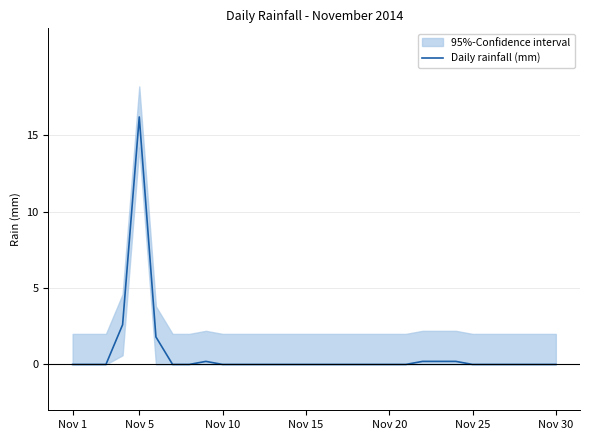

What is the difference between the second highest and minimum values?

2.6